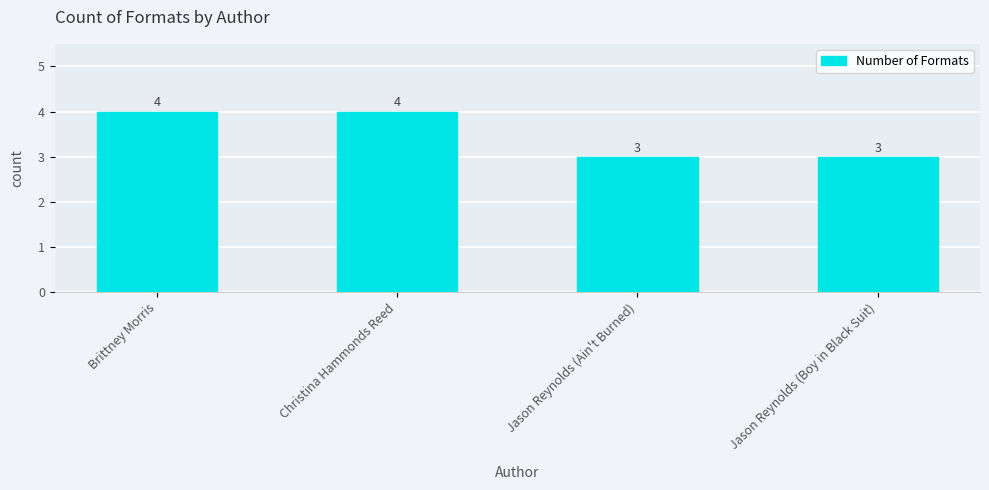

How many series are shown in this chart?

1